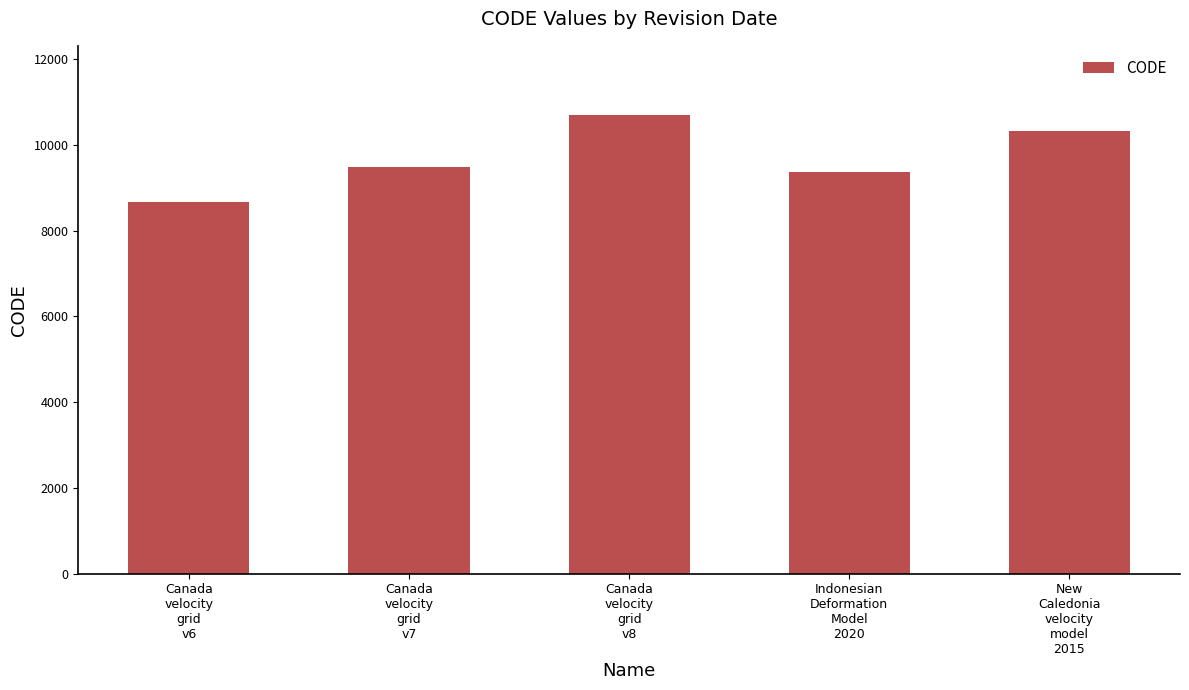

What is the average value?

9713